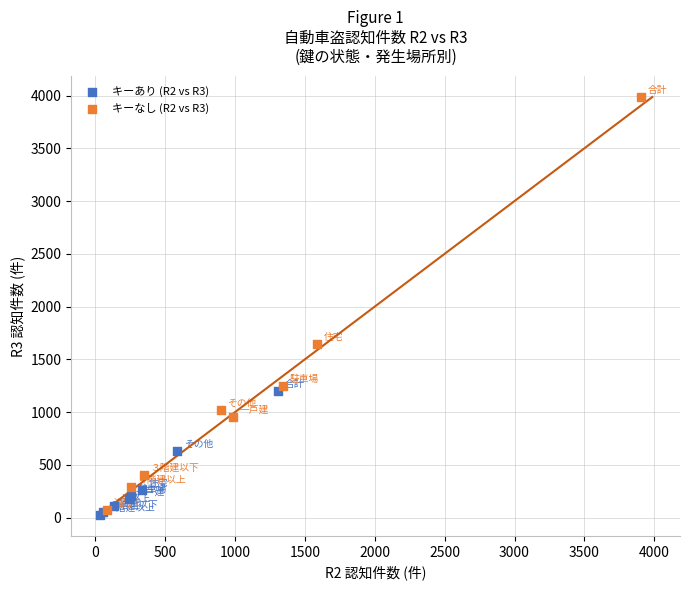

Which series reaches the maximum Y coordinate?

キーなし (R2 vs R3)